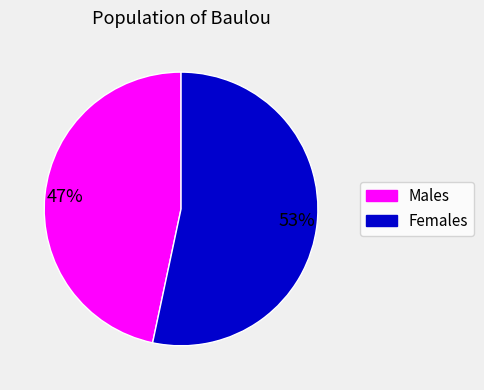

Is there any slice that represents more than half of the pie?

Yes